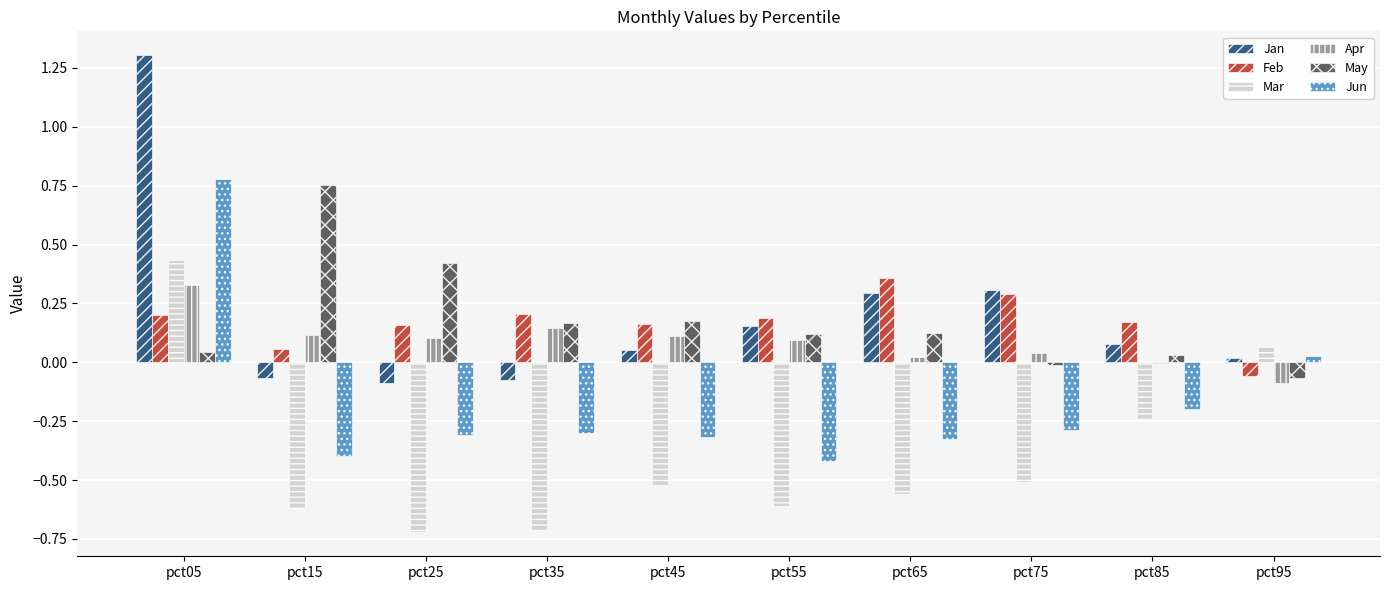

Which category has the highest value in the May series?

pct15